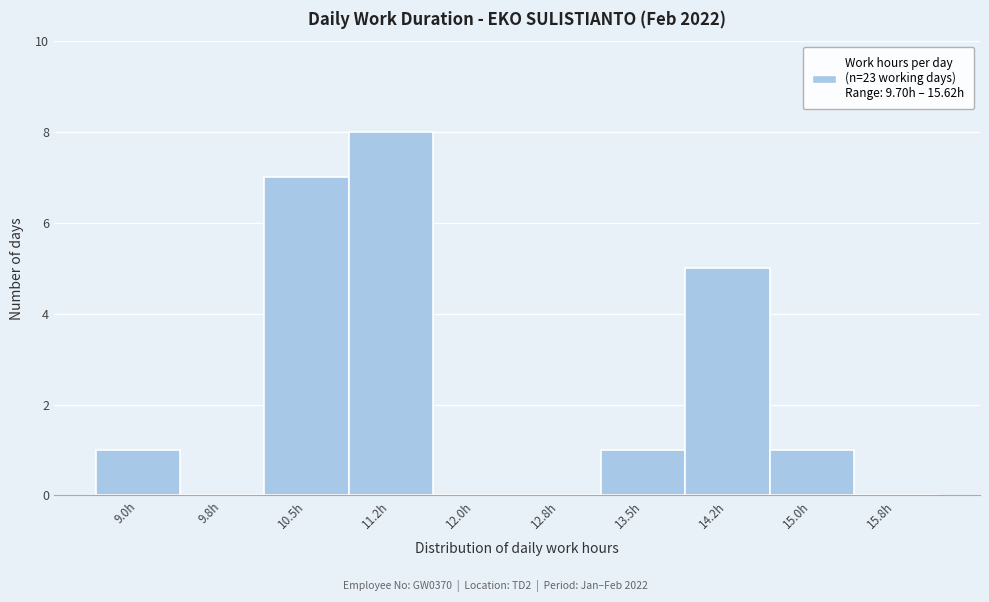

Reading left to right, extract all data points from this chart.

9.0h=1	9.8h=0	10.5h=7	11.2h=8	12.0h=0	12.8h=0	13.5h=1	14.2h=5	15.0h=1	15.8h=0